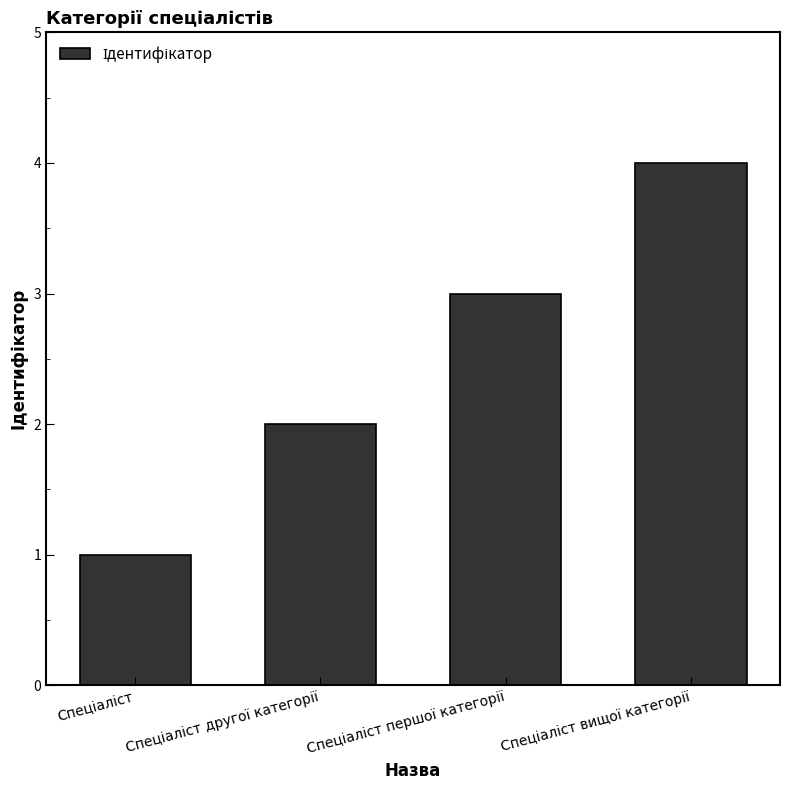

What is the maximum value shown in the chart?

4